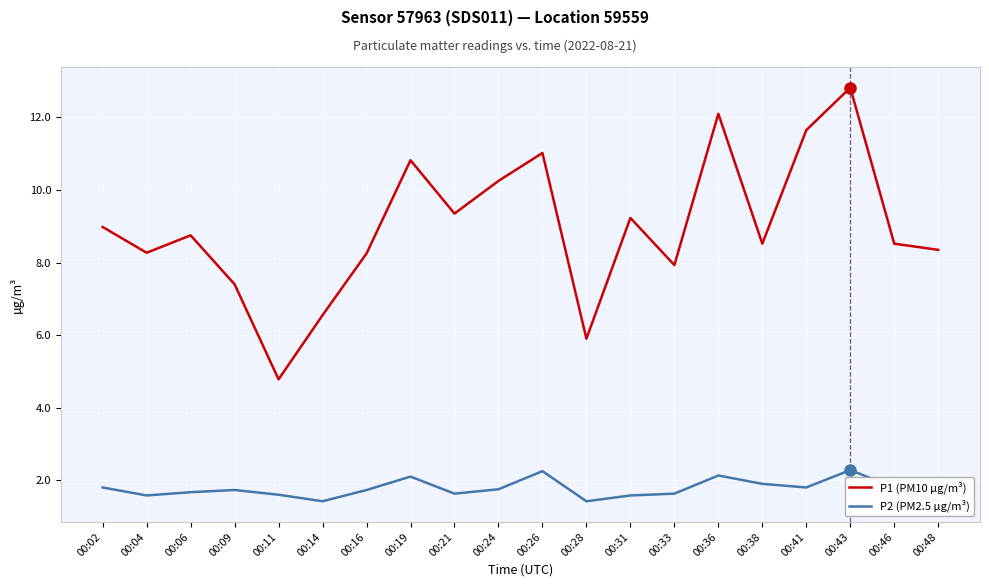

What is the value of the P1 (PM10 µg/m³) point at the 15th from the left?

12.1